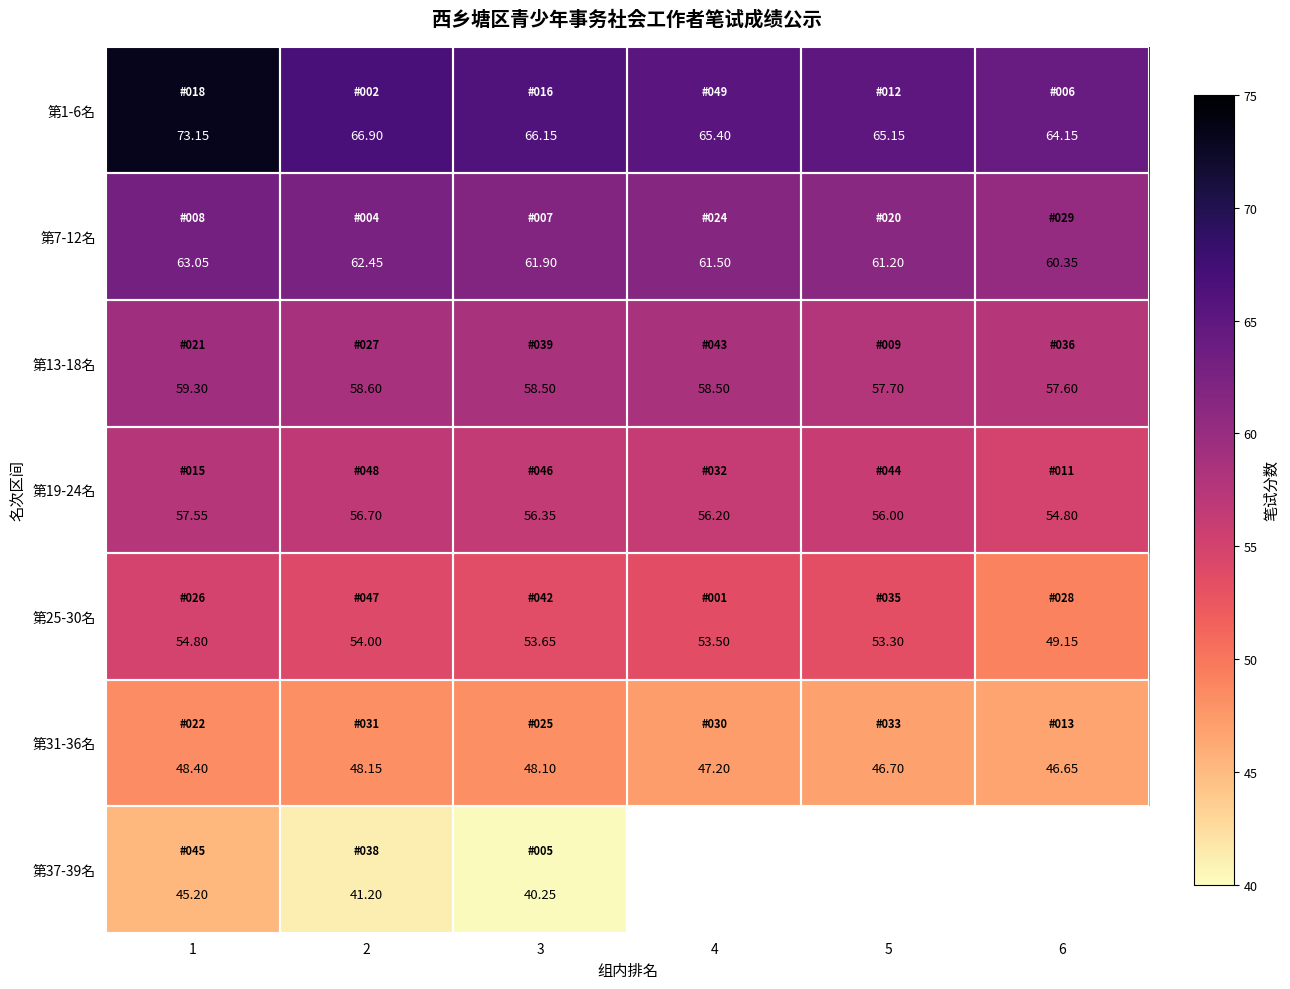

What is the minimum value for 第13-18名?

57.6